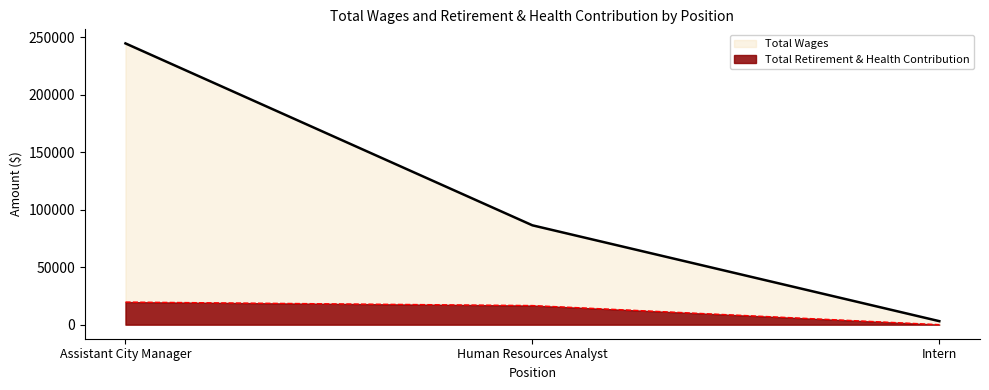

Reading left to right, list all the values displayed in this chart.

Total Wages: Assistant City Manager=244591	Human Resources Analyst=86396	Intern=3043
Total Retirement & Health Contribution: Assistant City Manager=19652	Human Resources Analyst=16612	Intern=0